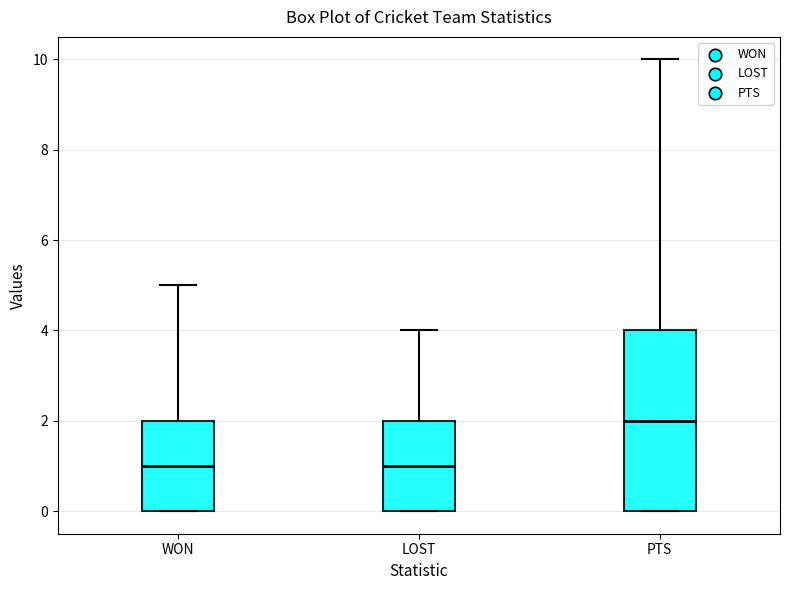

Which box is the tallest, from its lower edge to its upper edge?

PTS